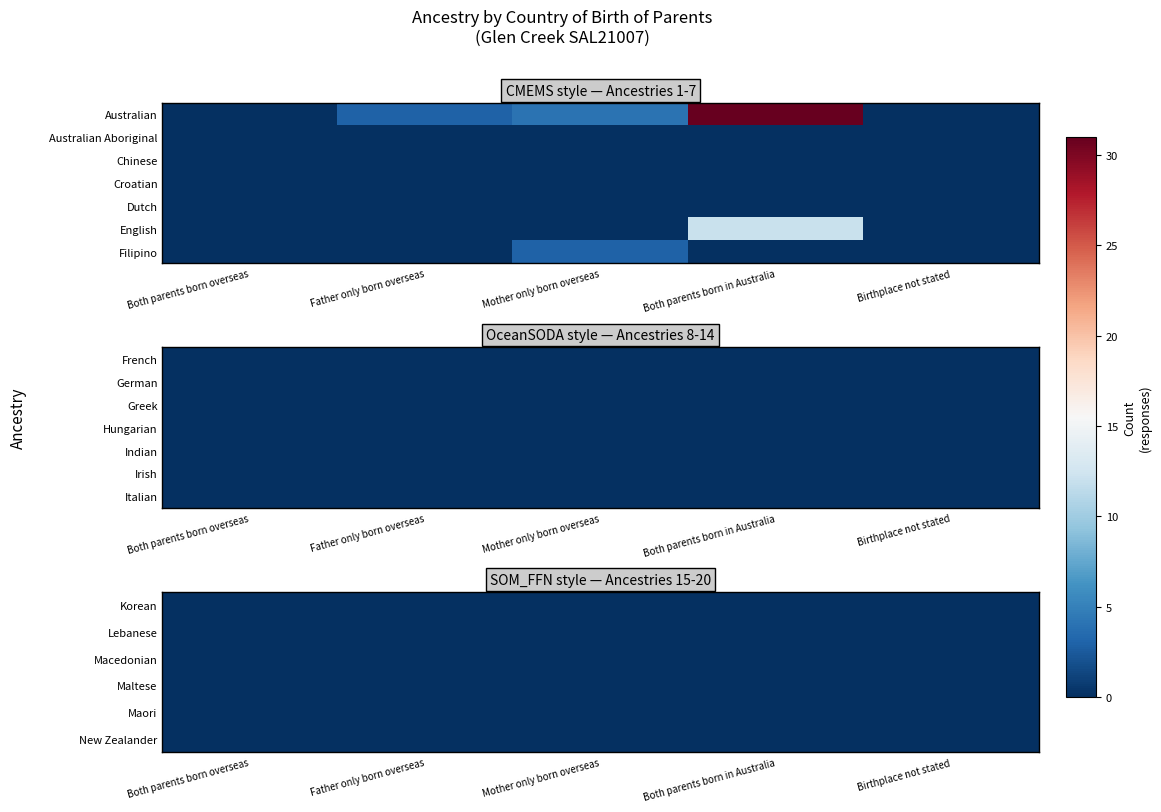

What is the maximum value for English?

12